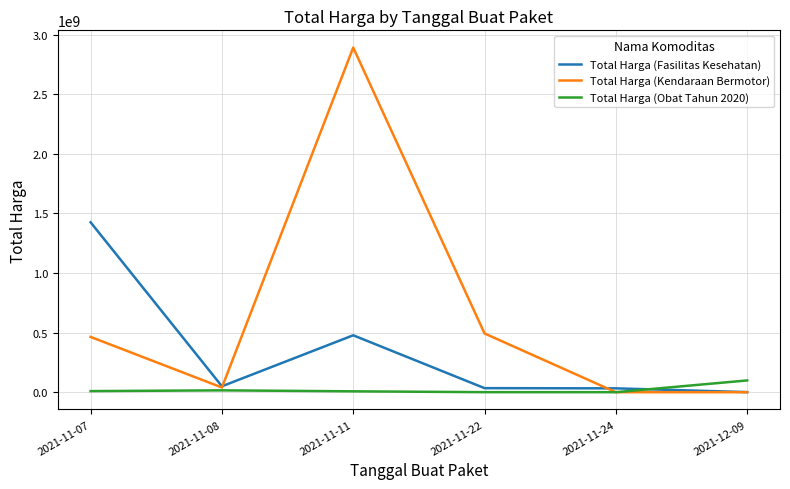

What is the sum of the Total Harga (Fasilitas Kesehatan) values at 2021-11-07 and 2021-11-22?

1459867900